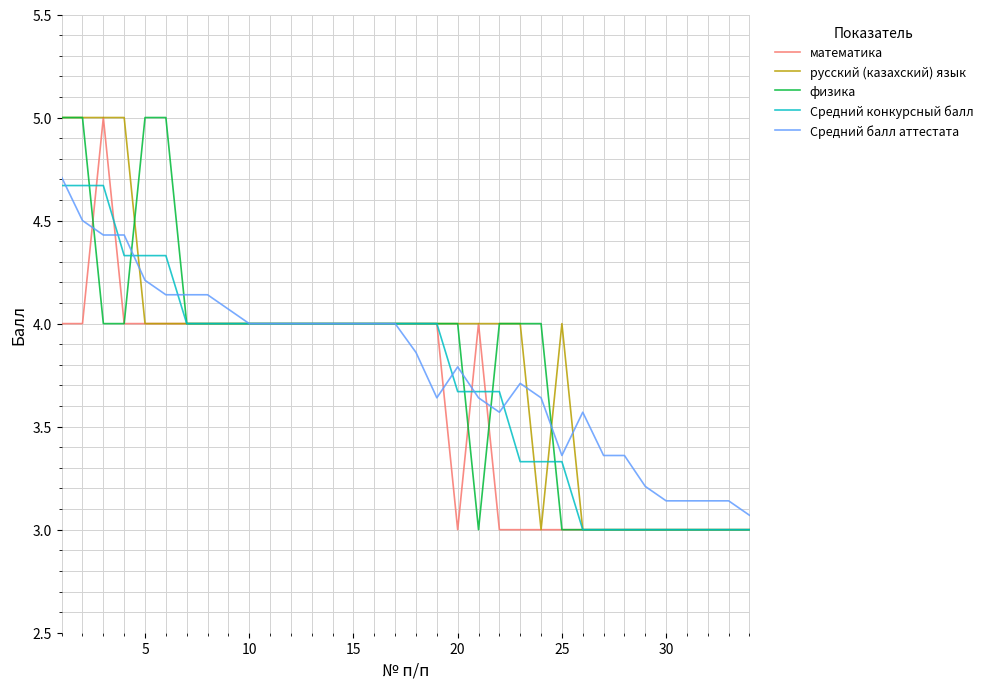

What is the highest value of the физика series?

5.0